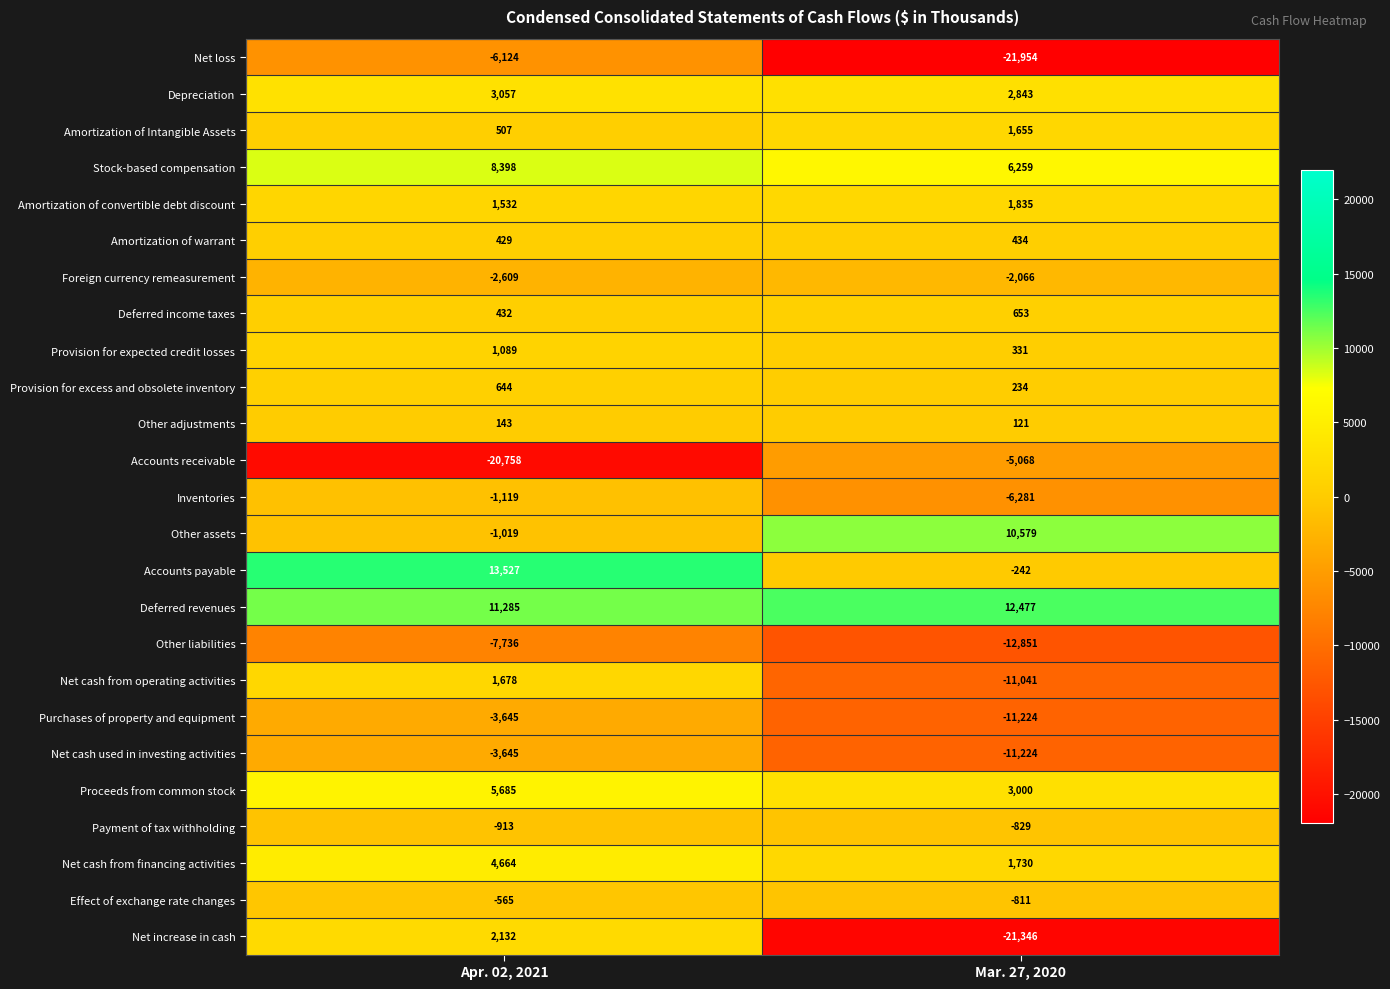

What value does the Deferred revenues series have at Apr. 02, 2021, to the nearest 50?

11300